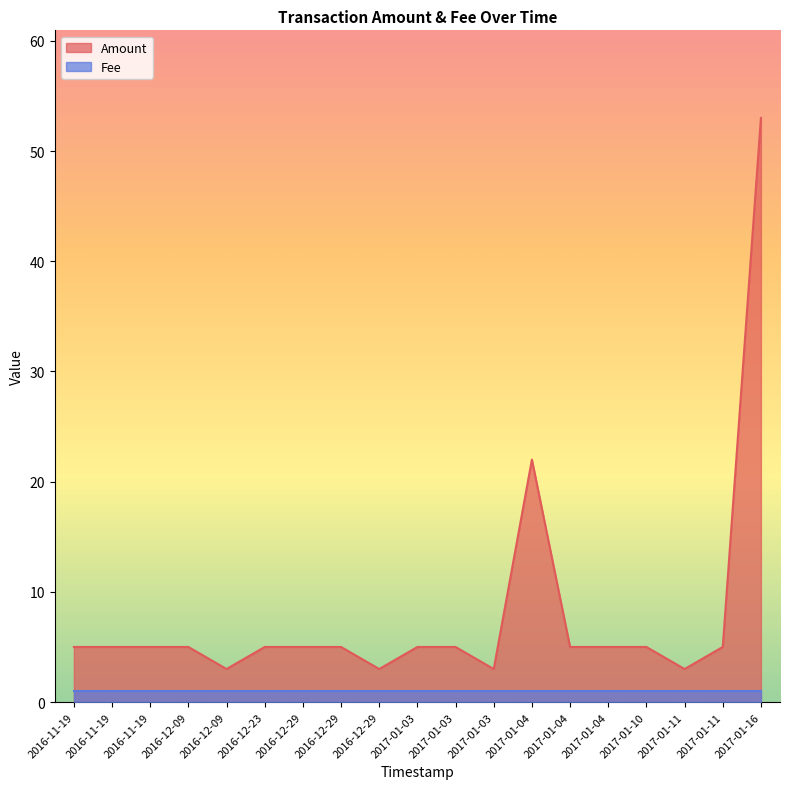

At which category does the chart reach its minimum across all series?

2016-12-09